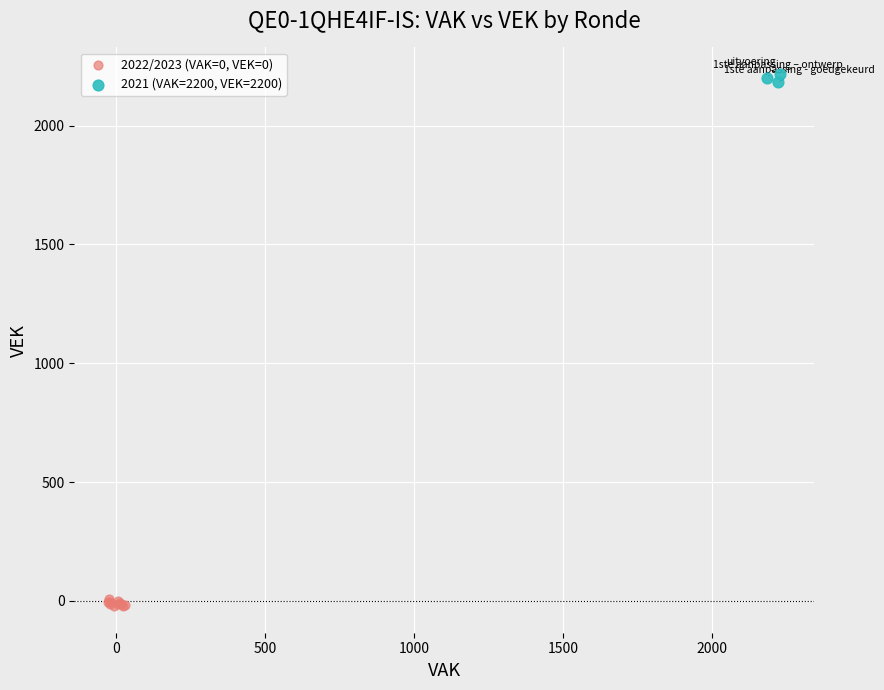

Which series reaches the minimum Y coordinate?

2022/2023 (VAK=0, VEK=0)